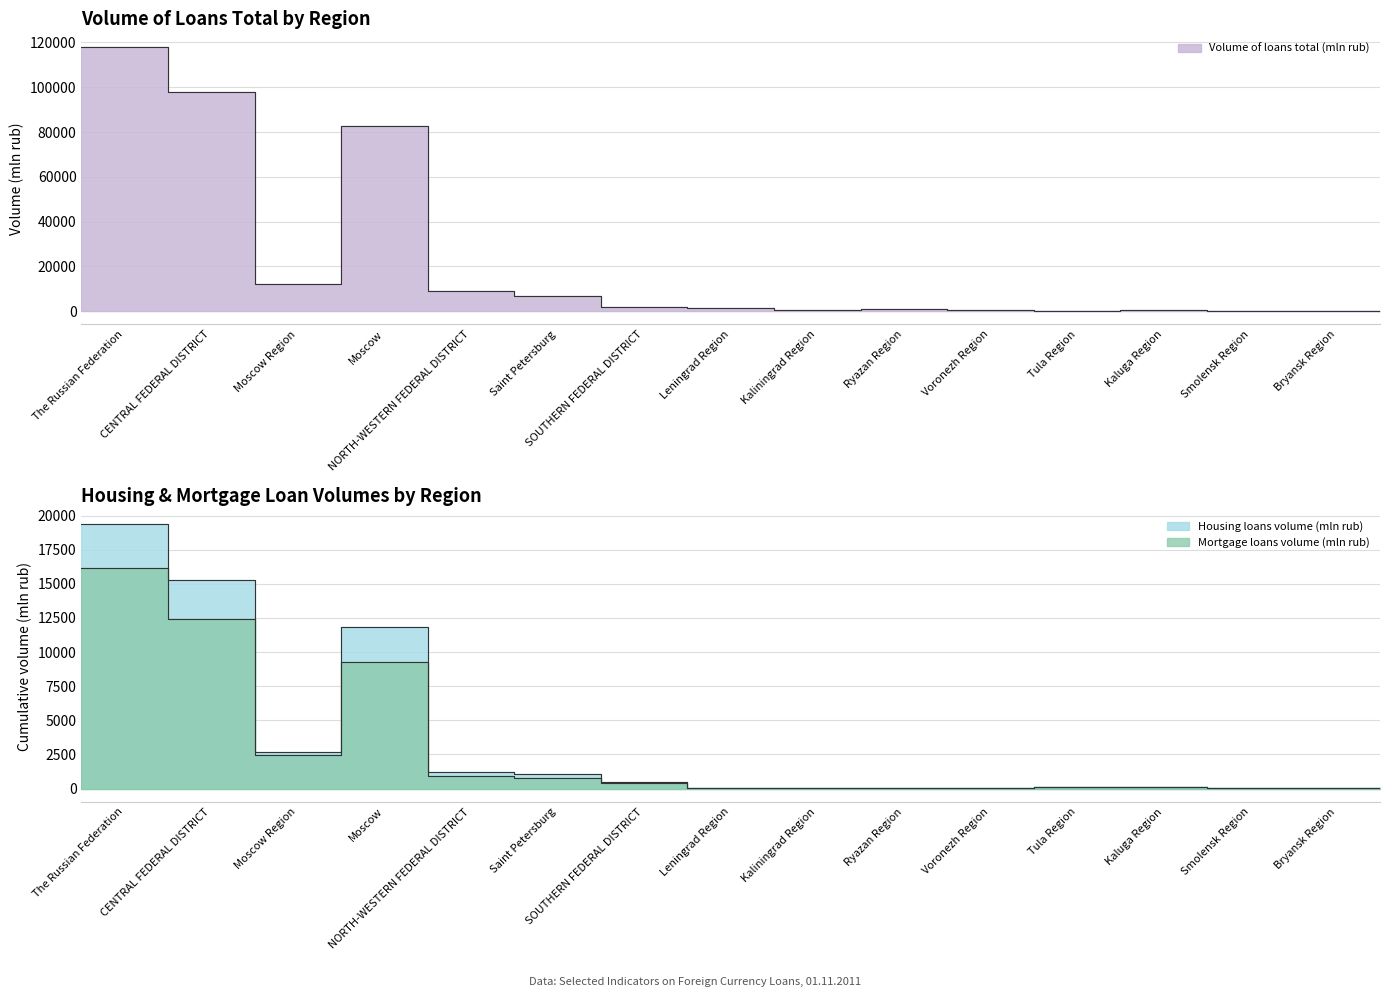

Reading left to right, transcribe all the data shown in this chart.

Volume of loans total (mln rub): 118191	97657	11956	82814	8927	6748	1928	1168	489	742	653	184	253	179	71
Housing loans volume (mln rub): 19380	15264	2703	11855	1215	1033	452	61	33	39	56	102	106	56	18
Mortgage loans volume (mln rub): 16122	12398	2455	9293	945	772	413	61	26	39	56	102	76	56	18